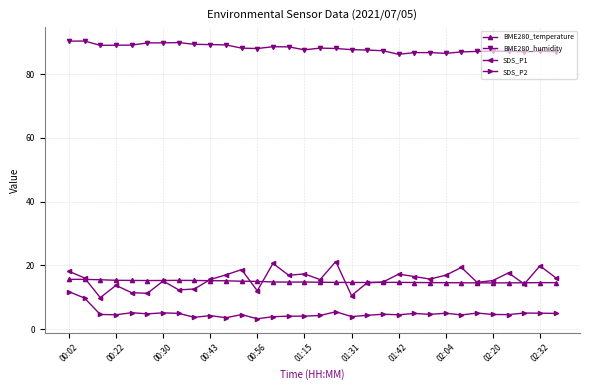

Is this an area chart (filled region under the line)?

No